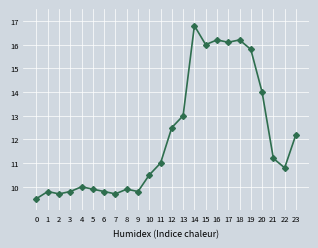

How many distinct data groups are displayed?

1